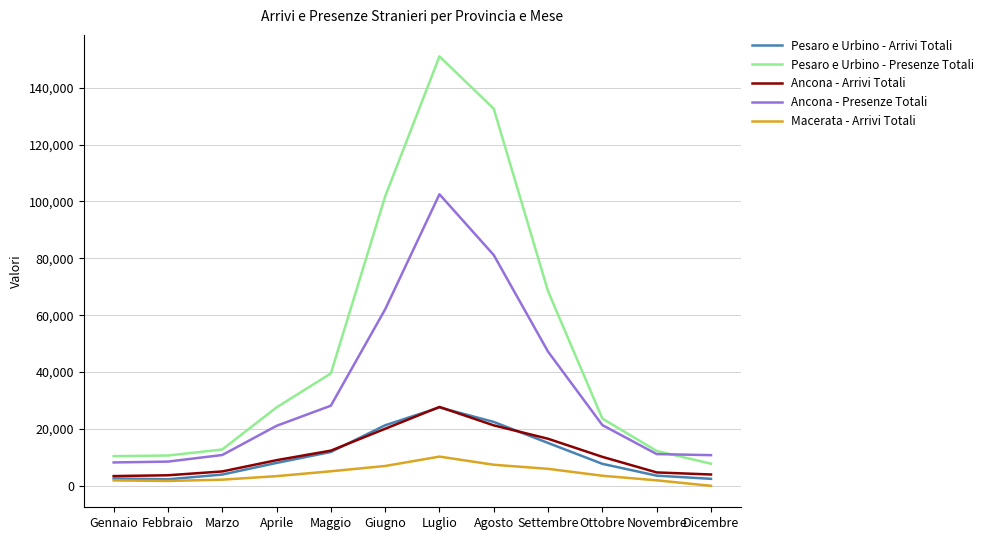

What are all the series names shown in the legend?

Pesaro e Urbino - Arrivi Totali, Pesaro e Urbino - Presenze Totali, Ancona - Arrivi Totali, Ancona - Presenze Totali, Macerata - Arrivi Totali